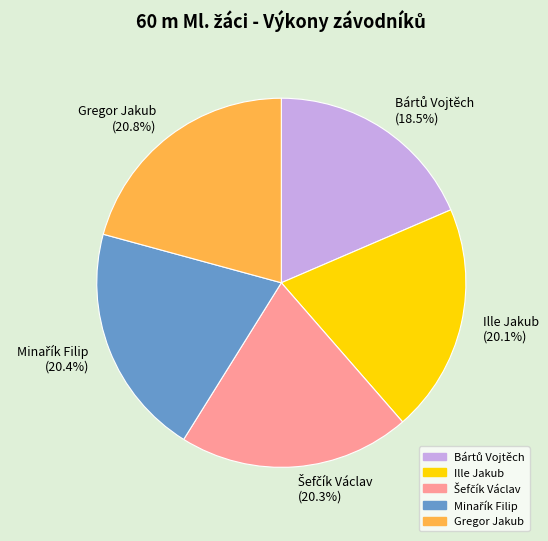

Does Ille Jakub account for over 50% of the chart?

No